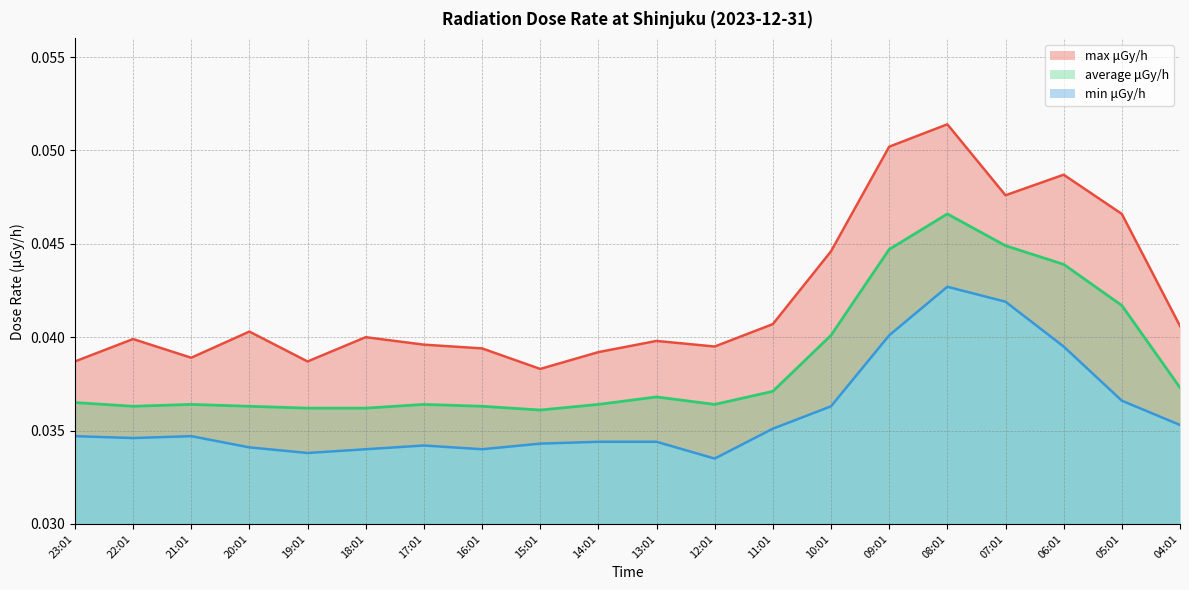

At which label is max μGy/h closest to 0?

15:01